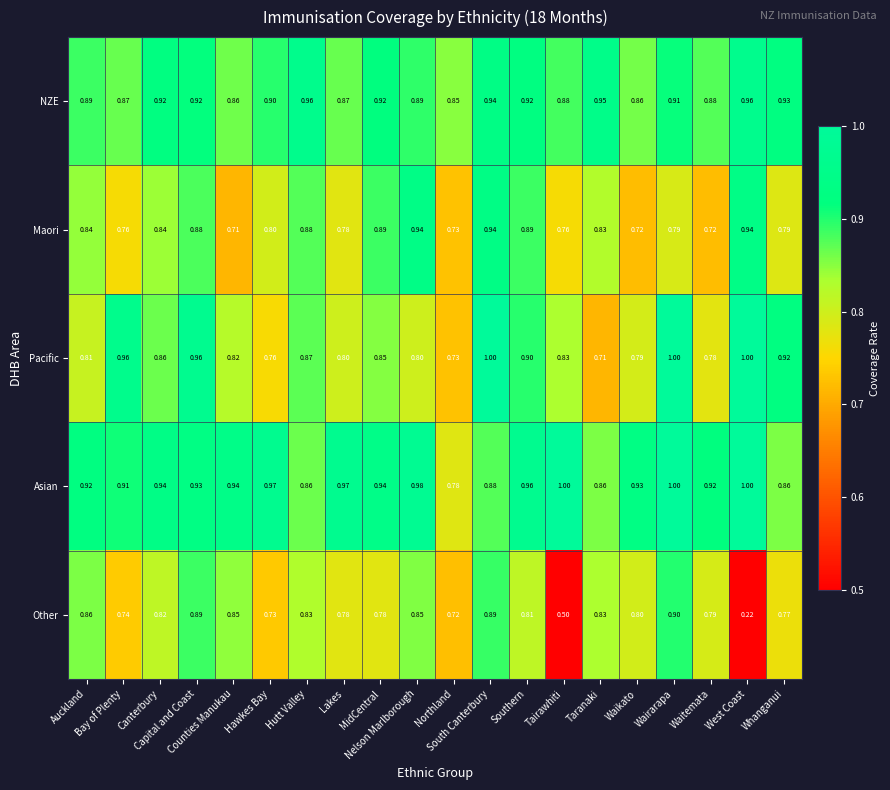

Which series has the largest range (max minus min)?

Other